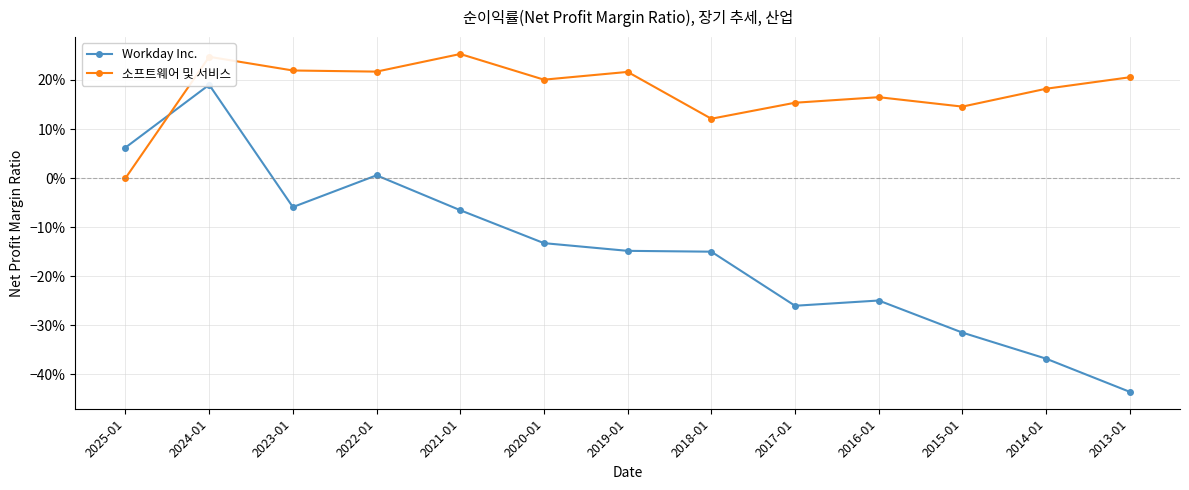

What is the highest value of the 소프트웨어 및 서비스 series?

0.3